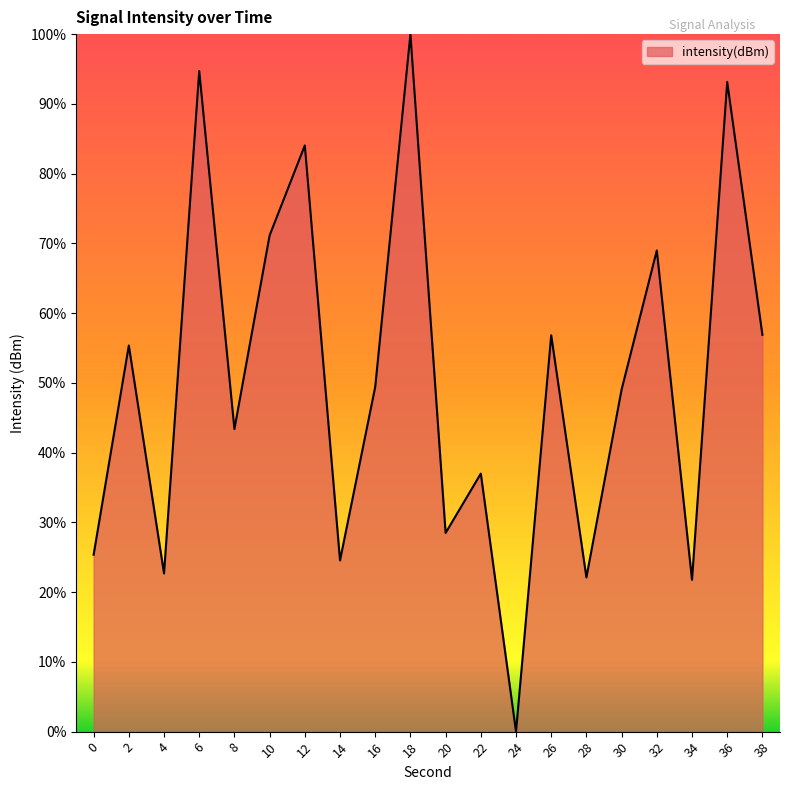

How many lines are shown in the chart?

1